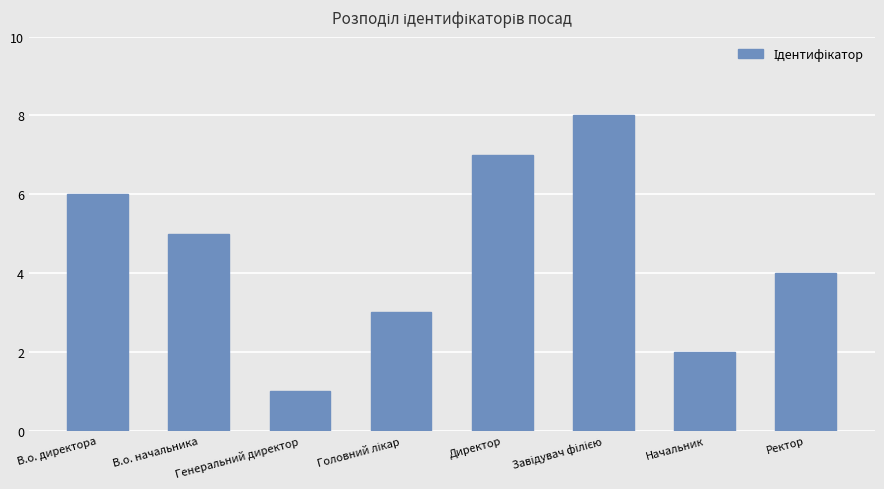

What is the maximum value shown in the chart?

8